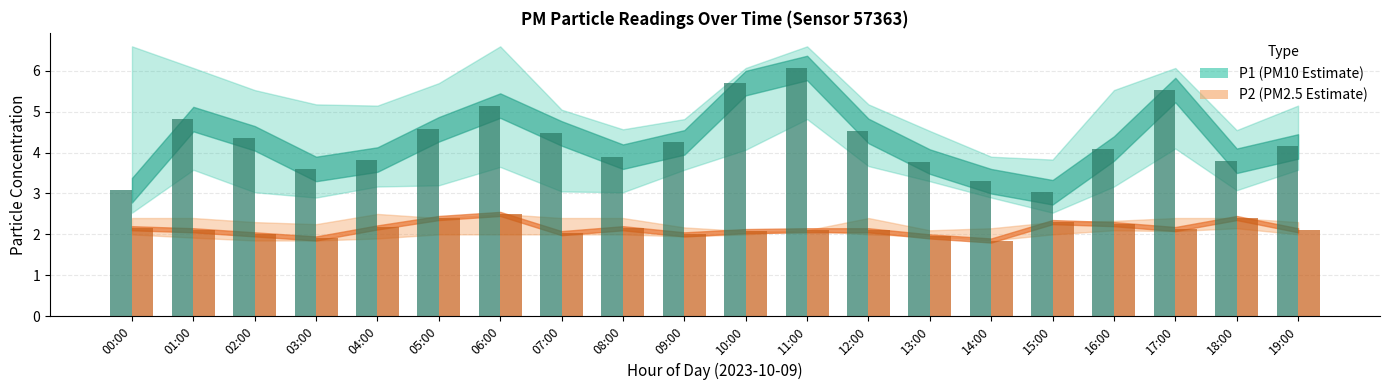

What is the smallest value displayed?

1.9